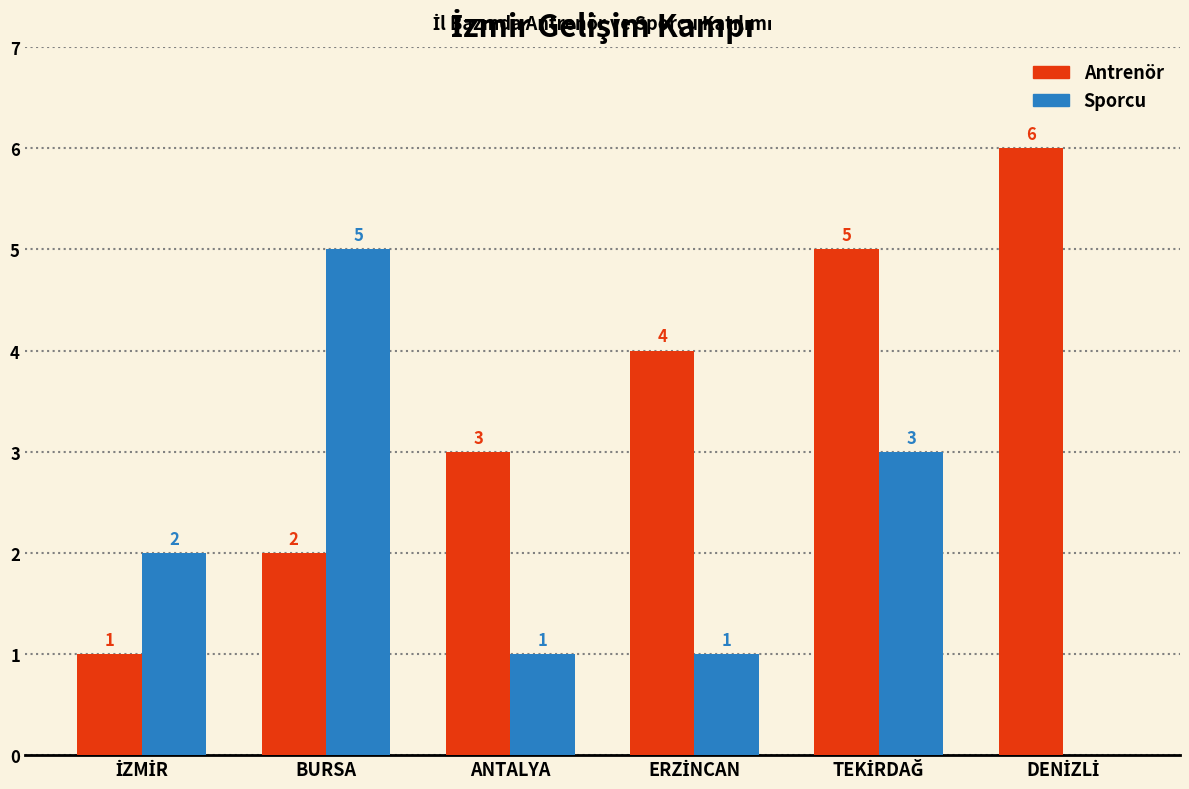

True or false: Sporcu has a value of 5 at BURSA.

True